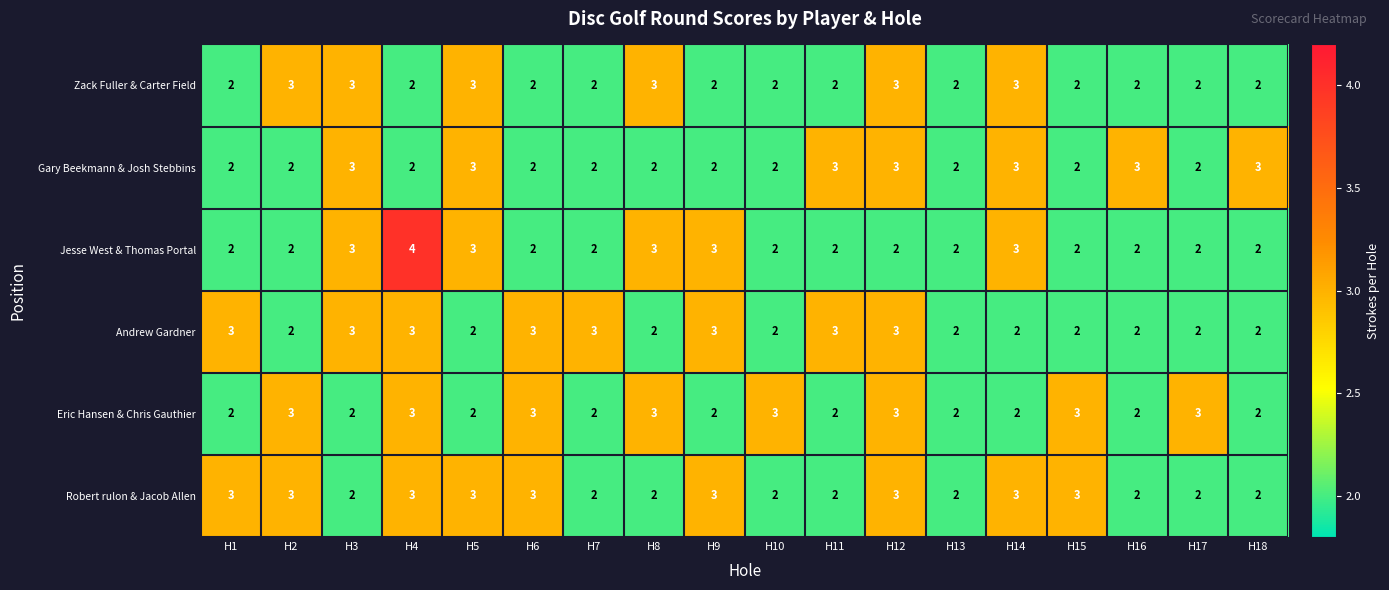

What is the greatest value displayed?

4